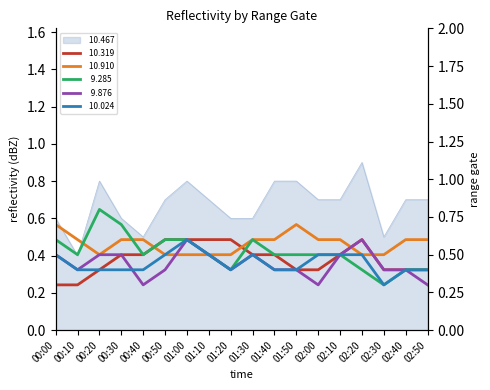

Between which two adjacent categories do  10.910 and   9.285 first intersect?

00:10 and 00:20